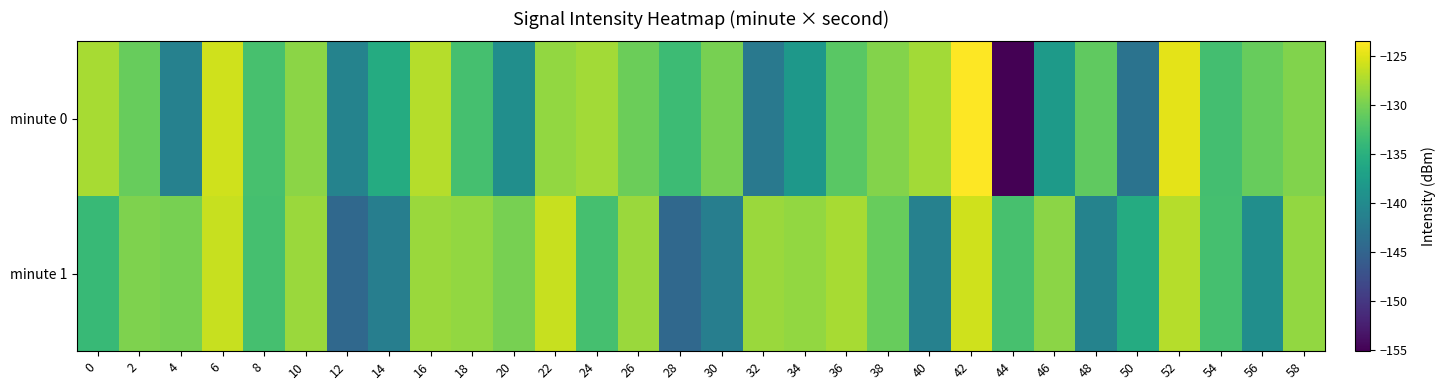

At which category is the sum across all series the highest?

42